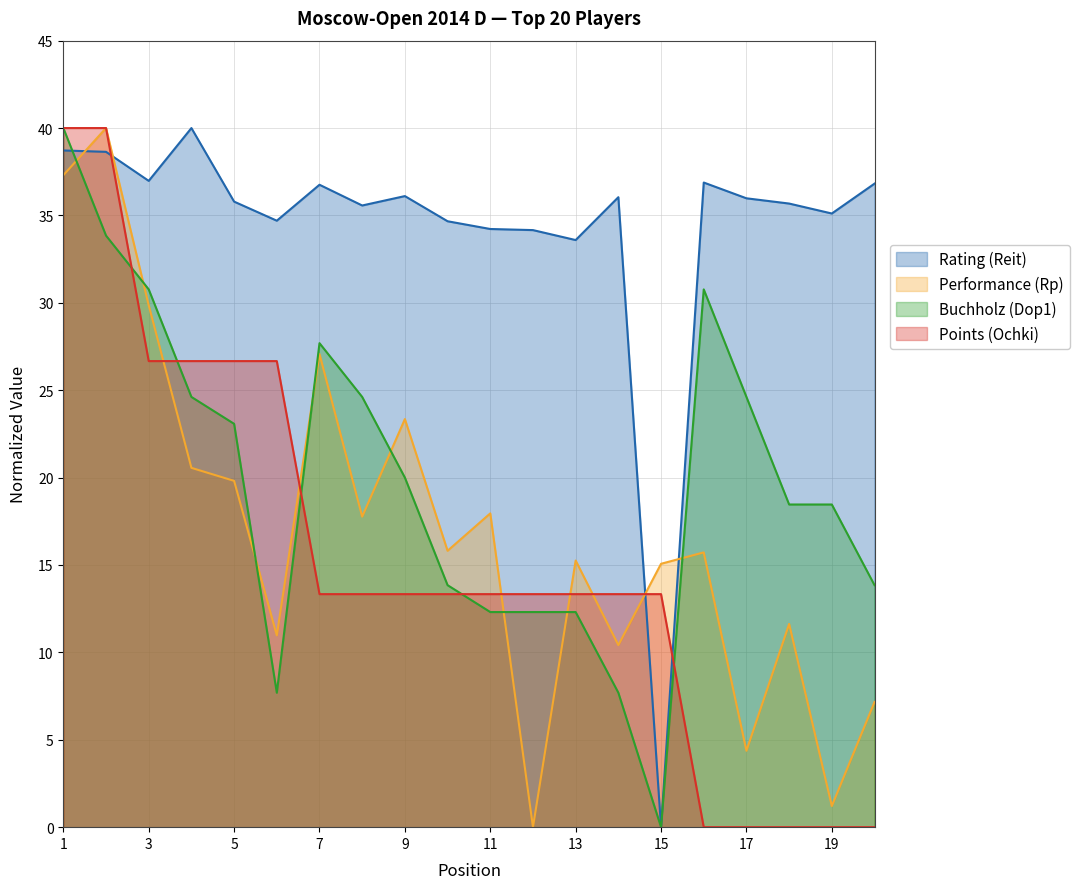

How many interior local peaks does the Rating (Reit) series have?

5